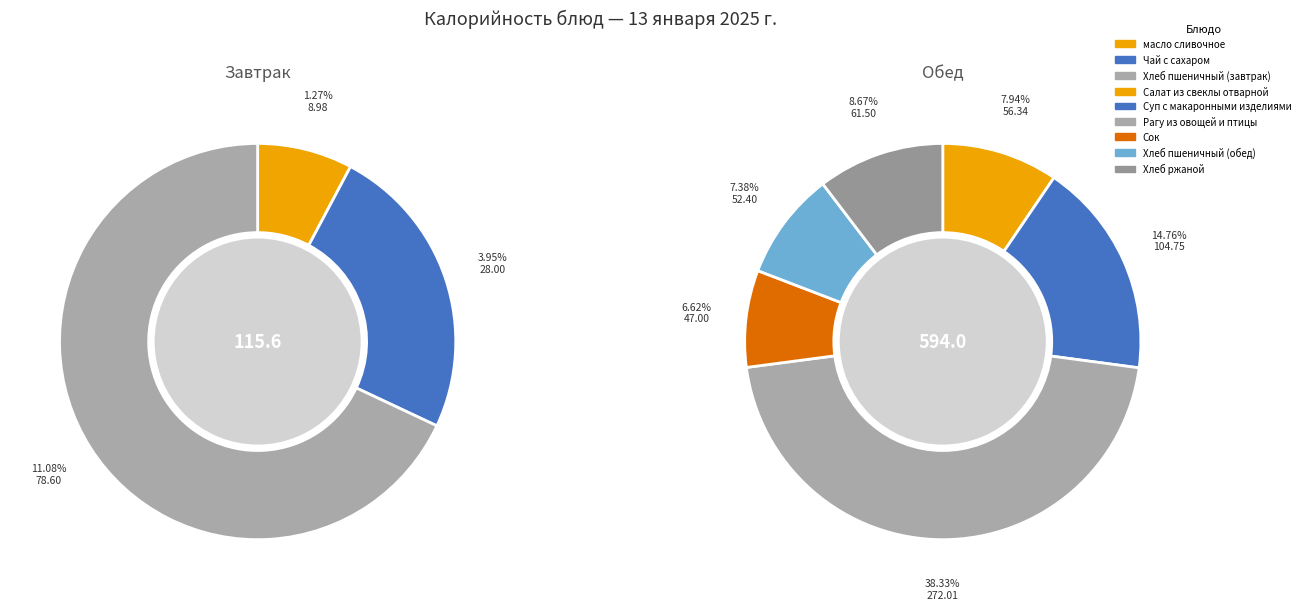

What percentage do Чай с сахаром and Сок together represent?

10.6%